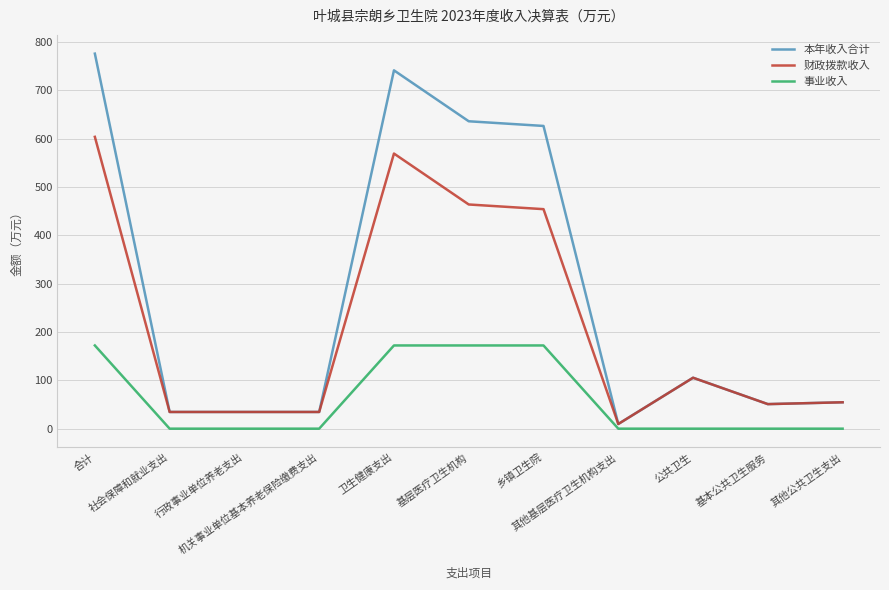

What is the greatest value displayed?

775.5